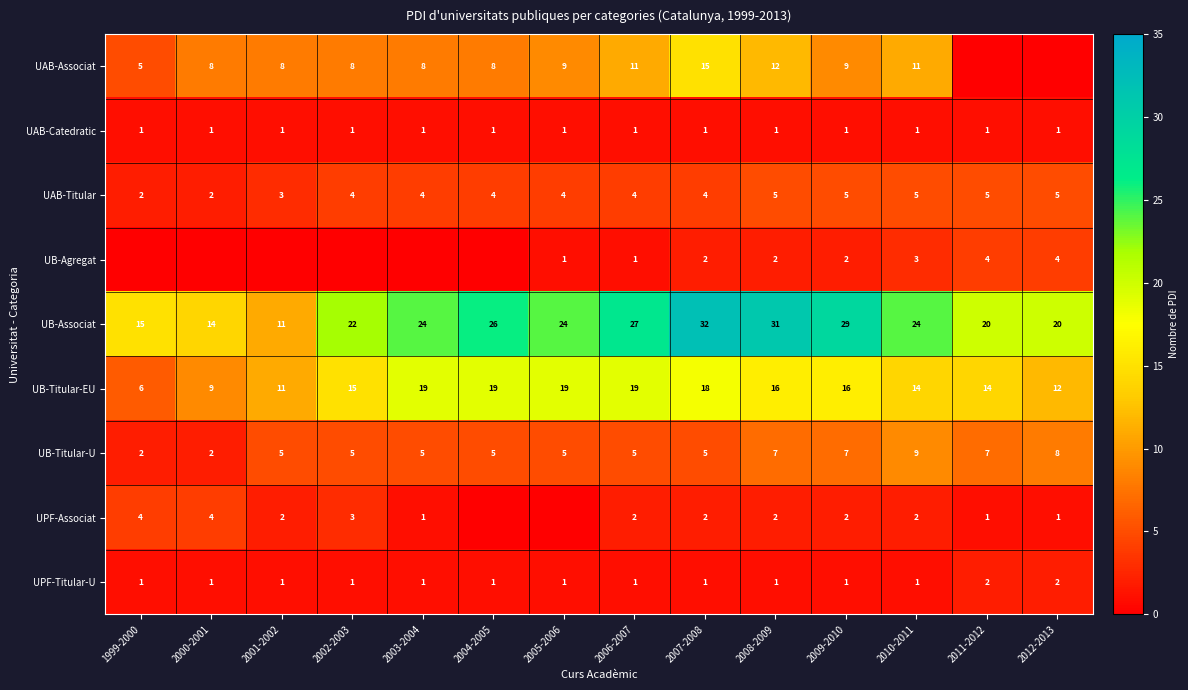

The UB-Titular-EU series shows 6 at 1999-2000. True or false?

True